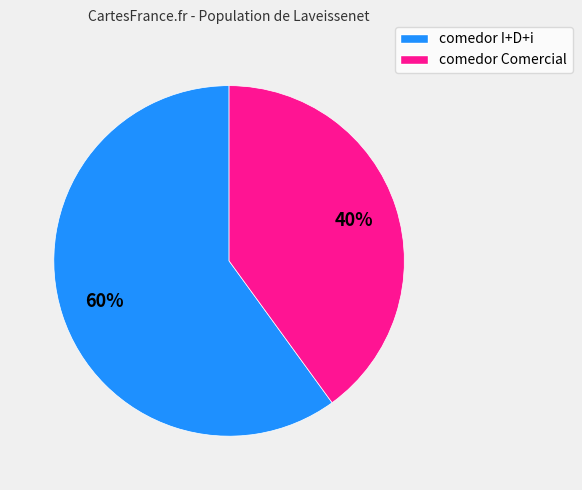

Rank the categories by value from lowest to highest.

comedor Comercial, comedor I+D+i